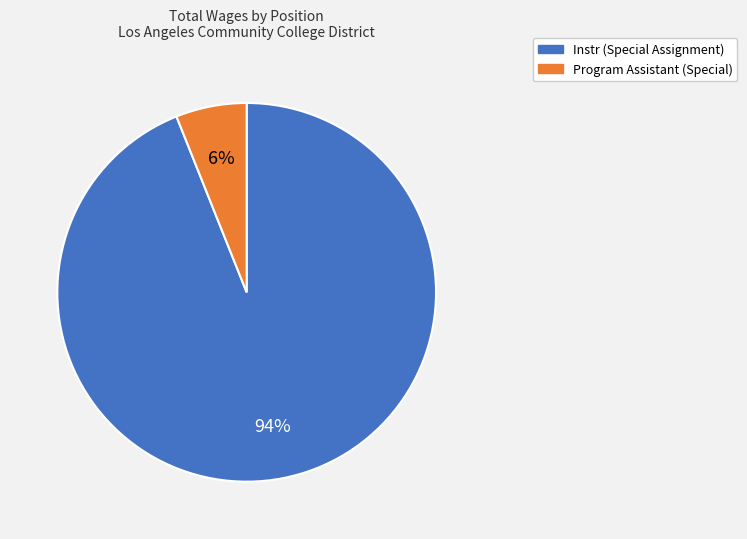

Combined, do Program Assistant (Special) and Instr (Special Assignment) account for over 50%?

Yes